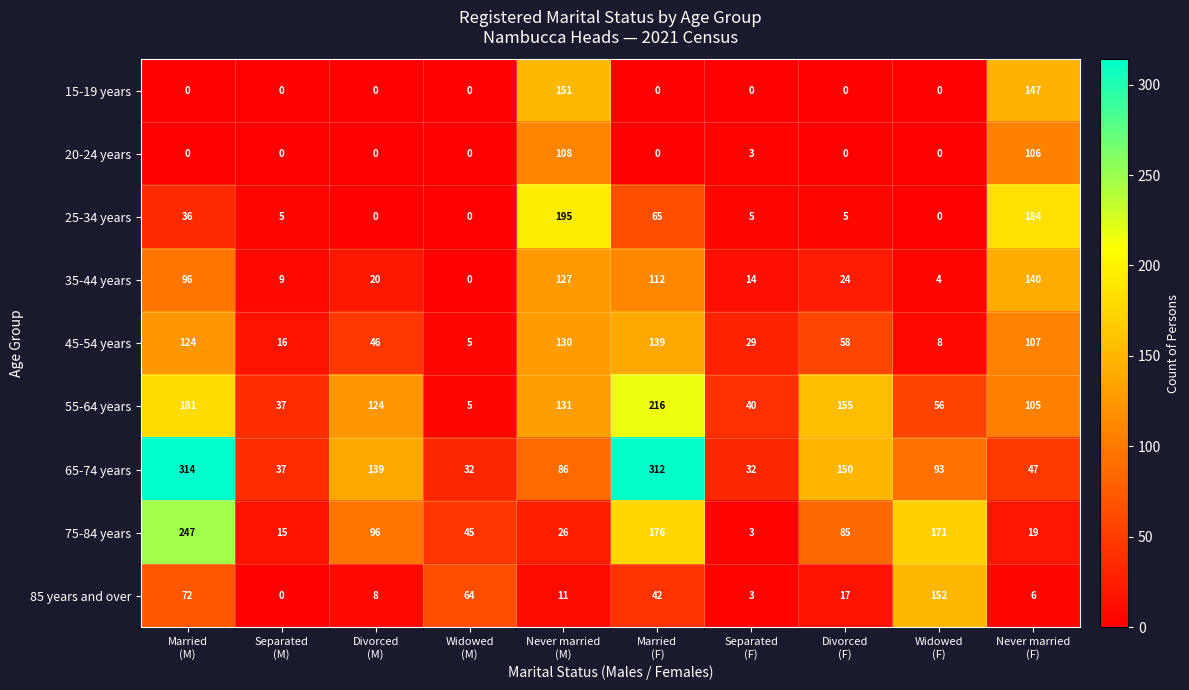

What is the greatest value displayed?

314